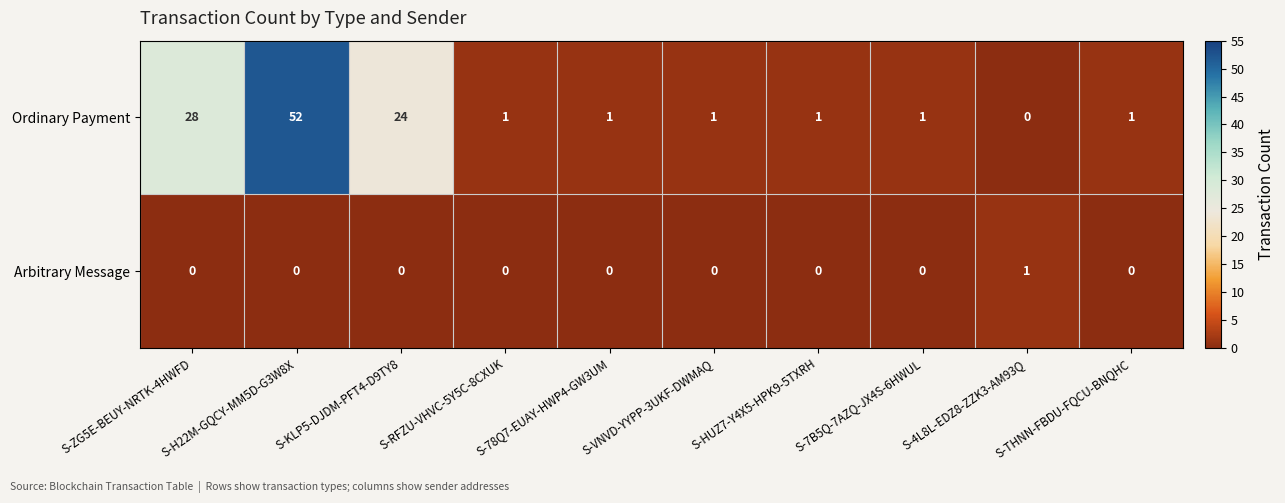

At which label does Ordinary Payment first exceed 1?

S-ZG5E-BEUY-NRTK-4HWFD